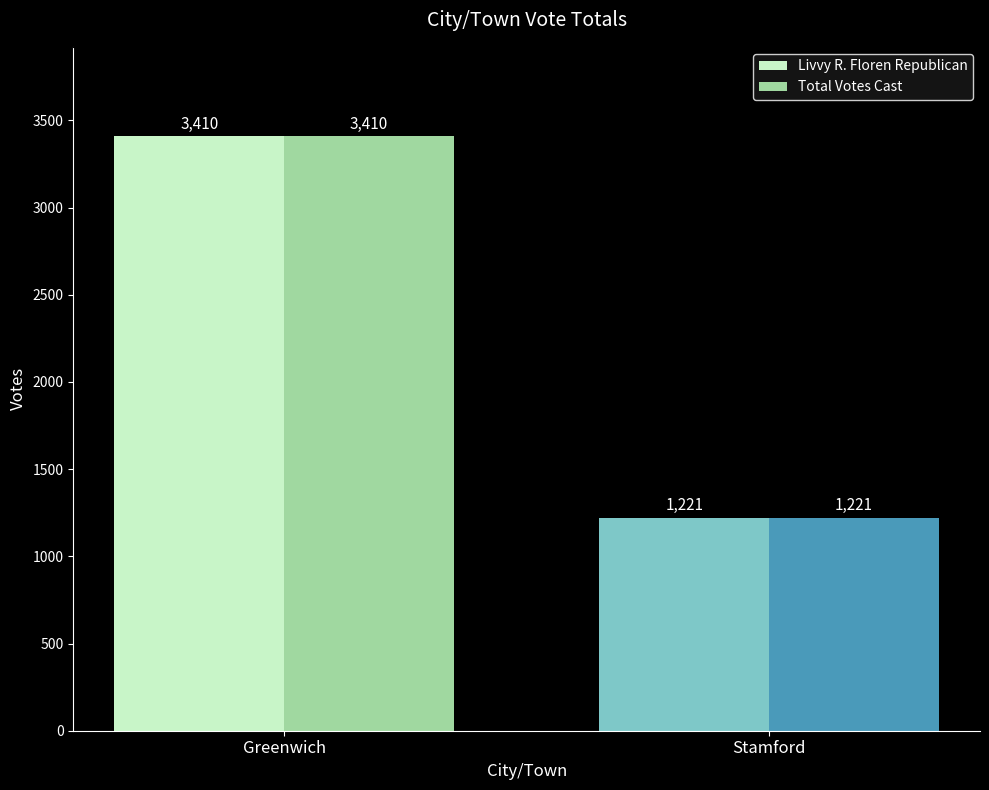

At which category is the sum across all series the highest?

Greenwich